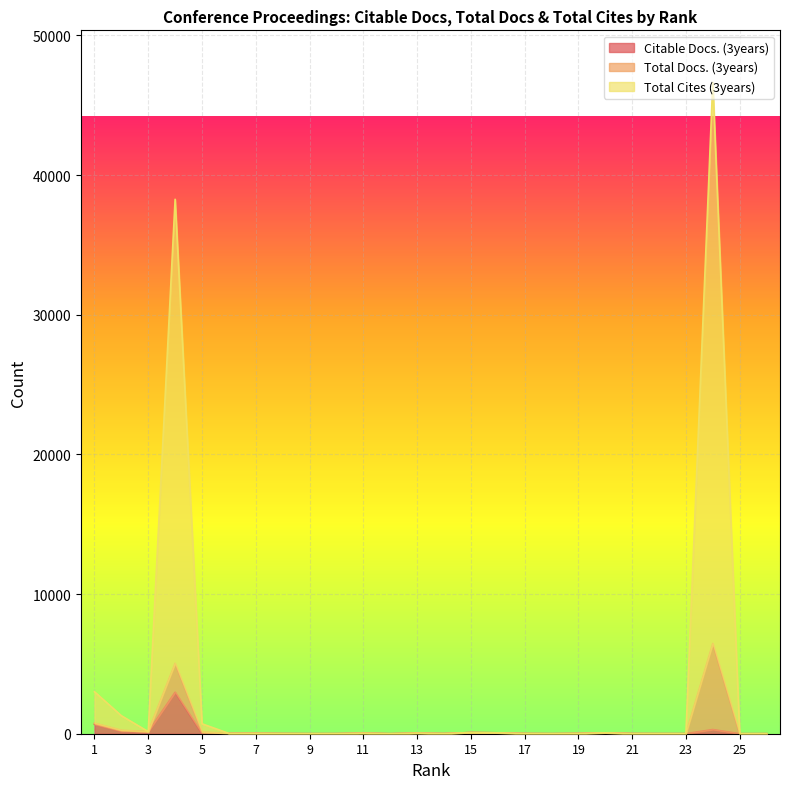

What is the total value across all series at 17?

24